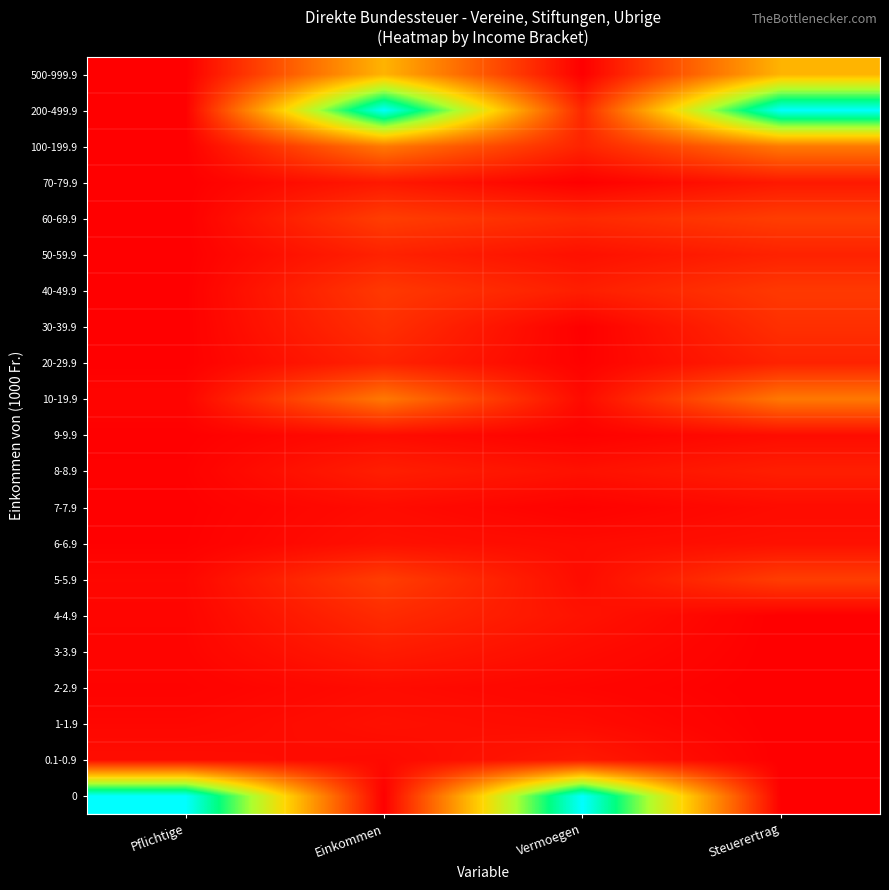

At which category is the sum across all series the highest?

Einkommen